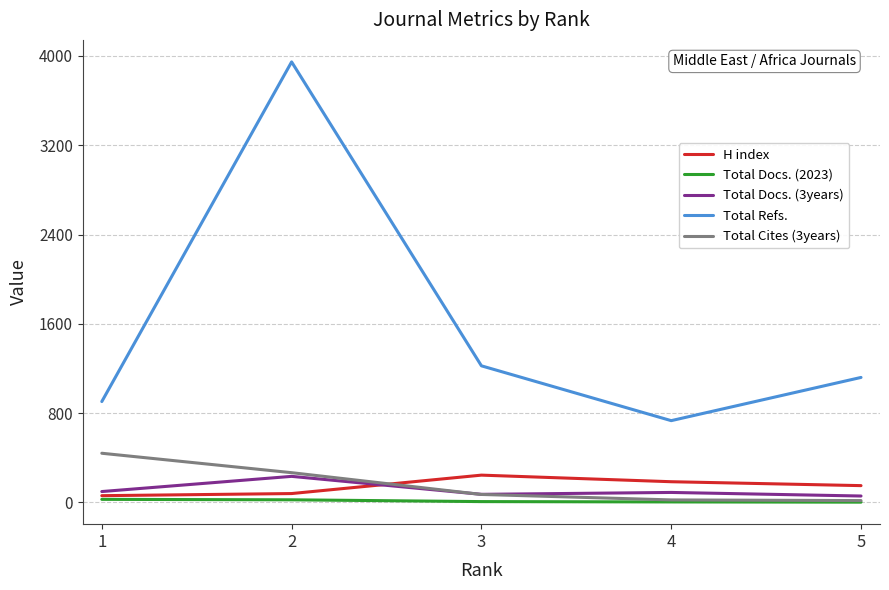

Read the H index value at 1.

61